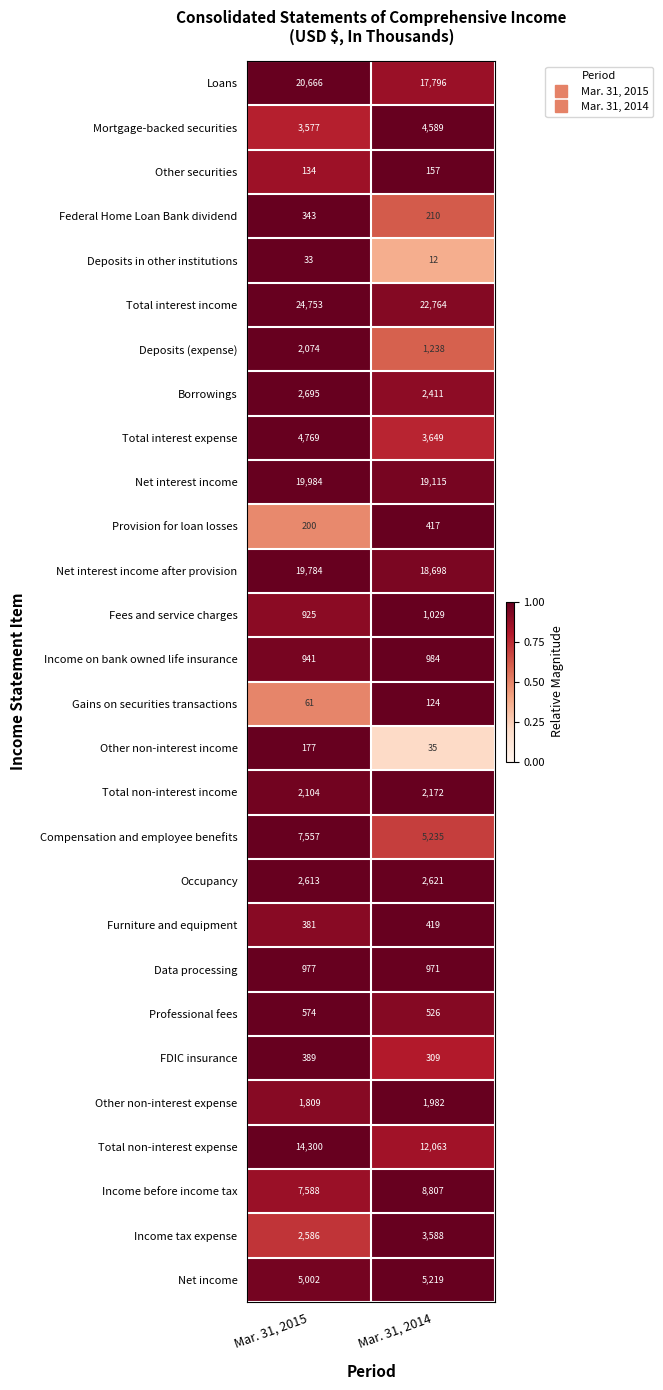

Rank the series at Mar. 31, 2015 from lowest to highest value.

Deposits in other institutions, Gains on securities transactions, Other securities, Other non-interest income, Provision for loan losses, Federal Home Loan Bank dividend, Furniture and equipment, FDIC insurance, Professional fees, Fees and service charges, Income on bank owned life insurance, Data processing, Other non-interest expense, Deposits (expense), Total non-interest income, Income tax expense, Occupancy, Borrowings, Mortgage-backed securities, Total interest expense, Net income, Compensation and employee benefits, Income before income tax, Total non-interest expense, Net interest income after provision, Net interest income, Loans, Total interest income